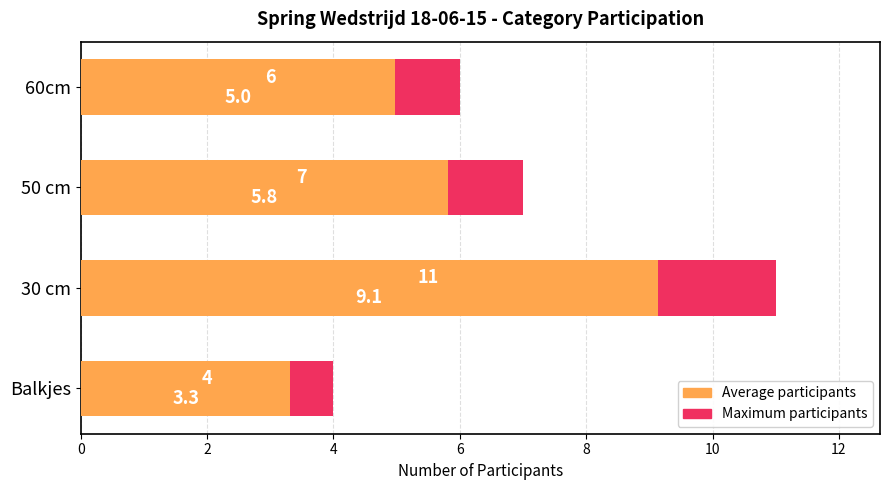

What is the average value of the Maximum participants series?

7.0